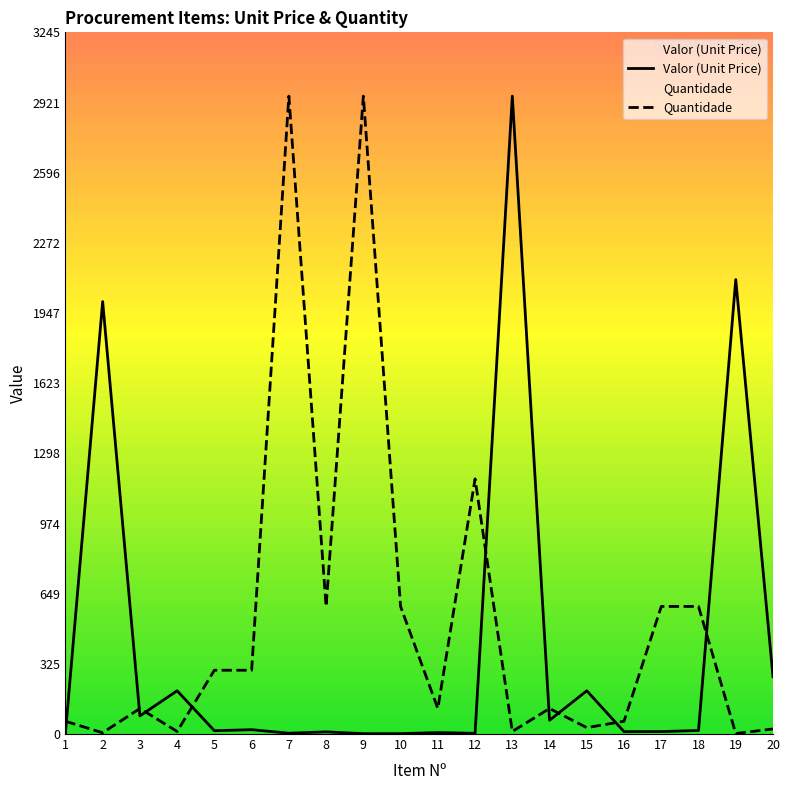

Which category has the highest value across all series?

13